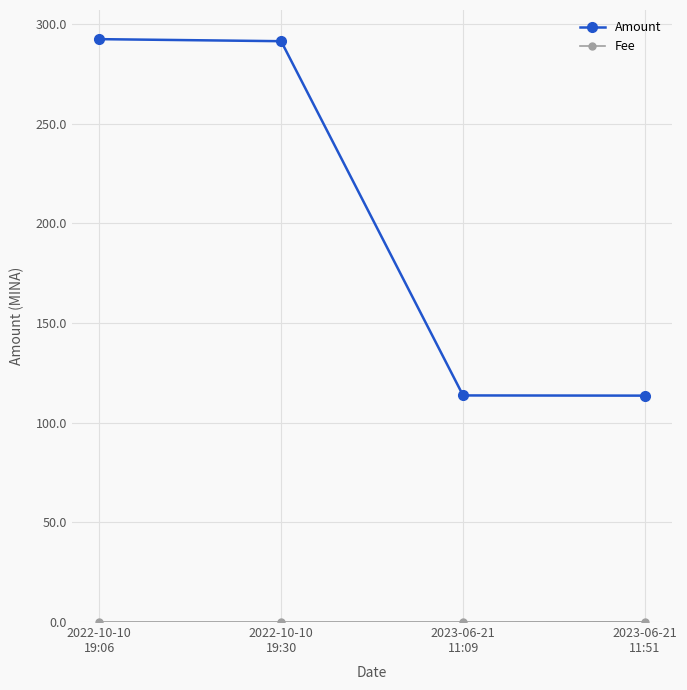

Which series has the largest total across all categories?

Amount